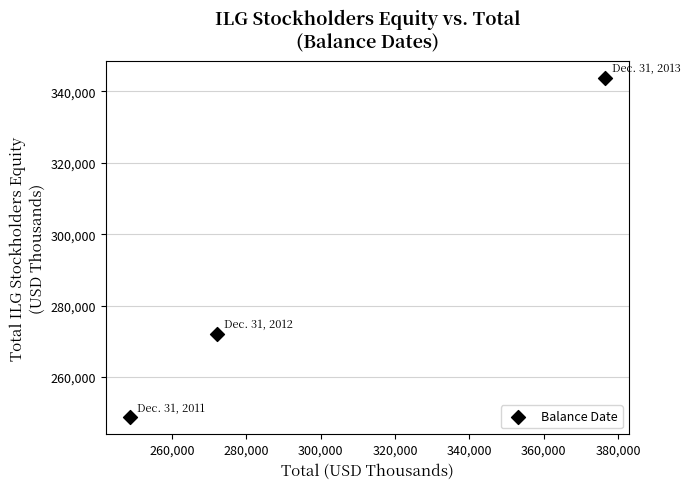

What Y value in the scatter plot is closest to 296255?

272066